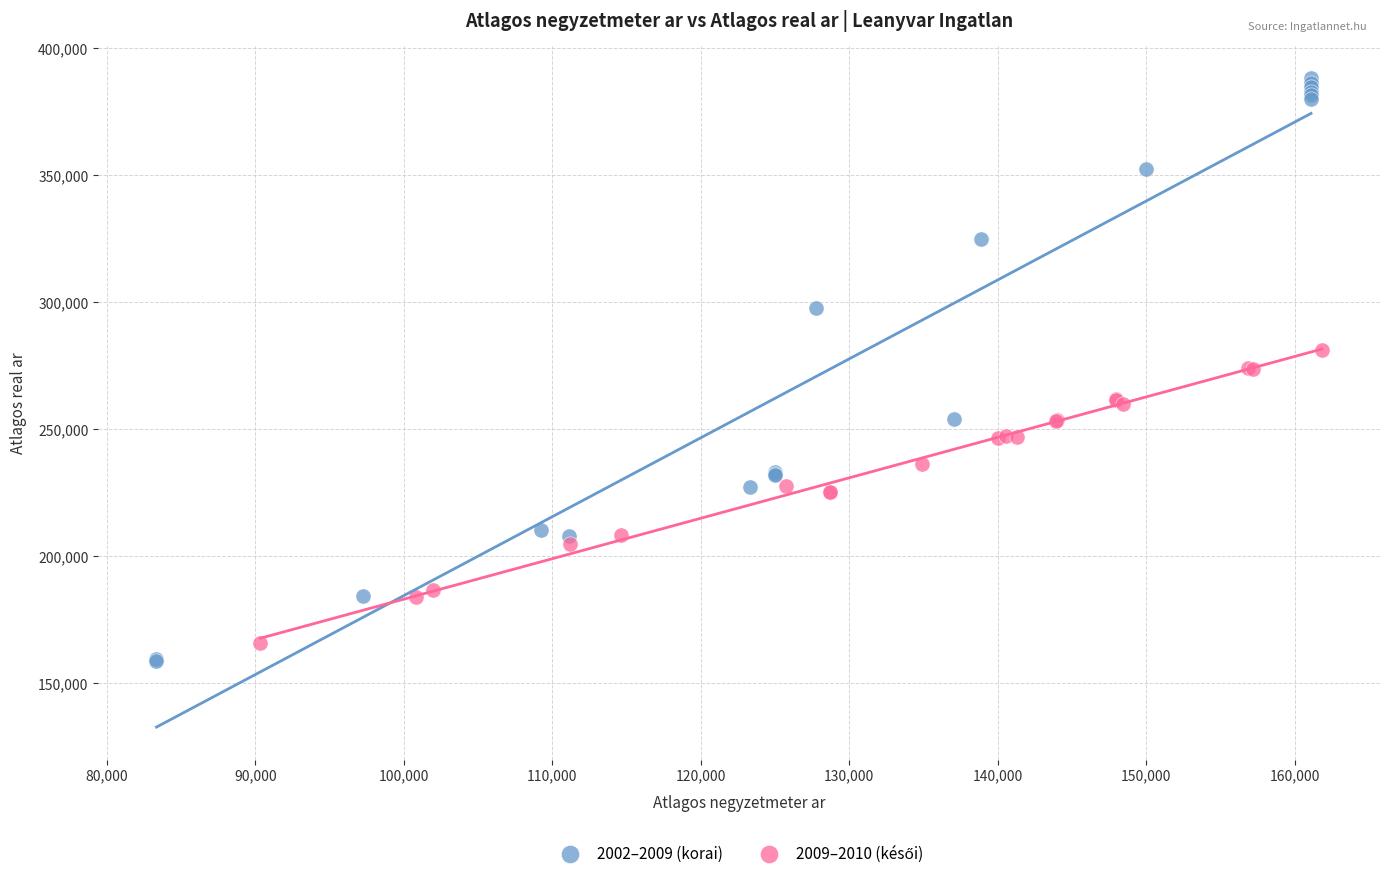

Which series contains the lowest Y value?

2002–2009 (korai)